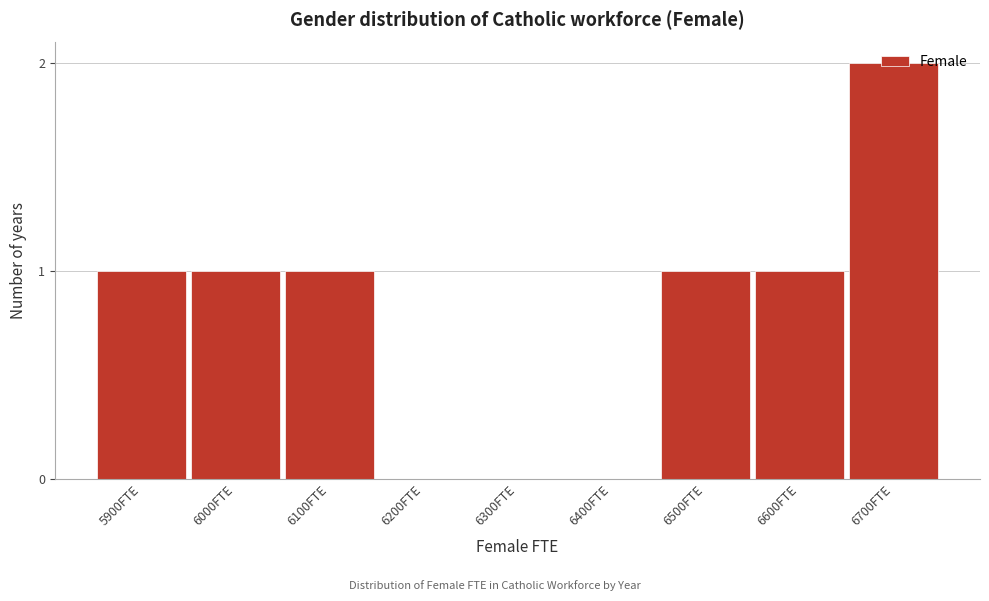

The chart shows a value of 1 at 6400FTE. True or false?

False